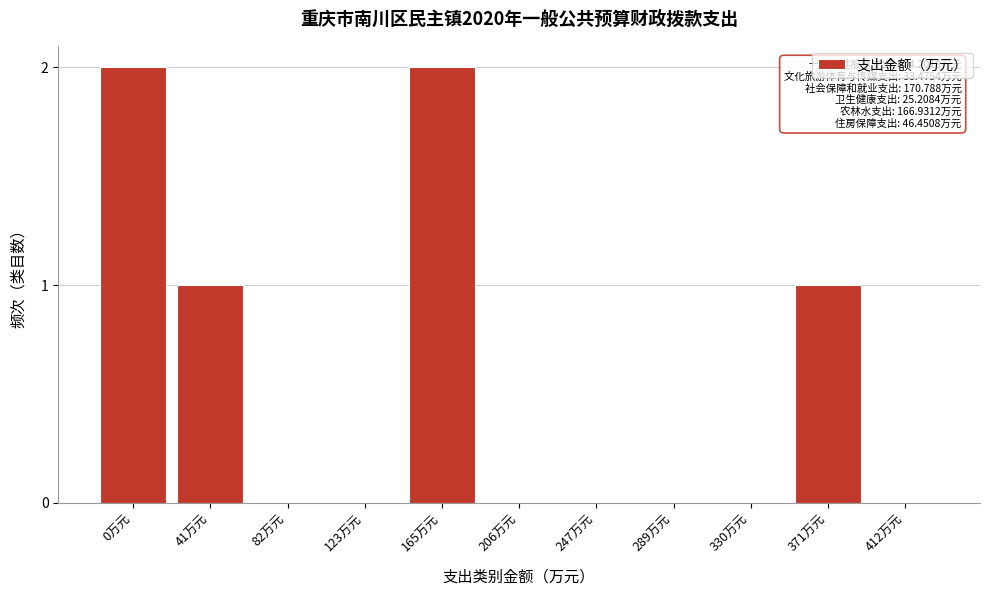

Reading right to left, what are all the values shown in this chart?

412万元=0	371万元=1	330万元=0	289万元=0	247万元=0	206万元=0	165万元=2	123万元=0	82万元=0	41万元=1	0万元=2